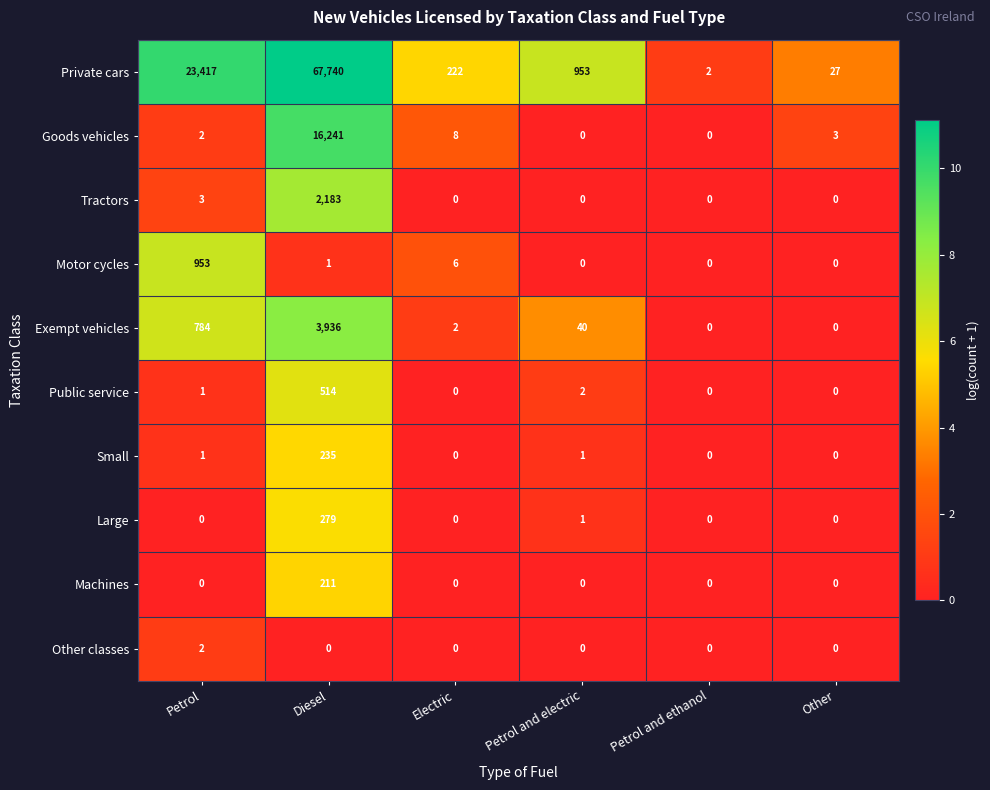

Rank the series by their maximum value, from lowest to highest.

Other classes, Machines, Small, Large, Public service, Motor cycles, Tractors, Exempt vehicles, Goods vehicles, Private cars